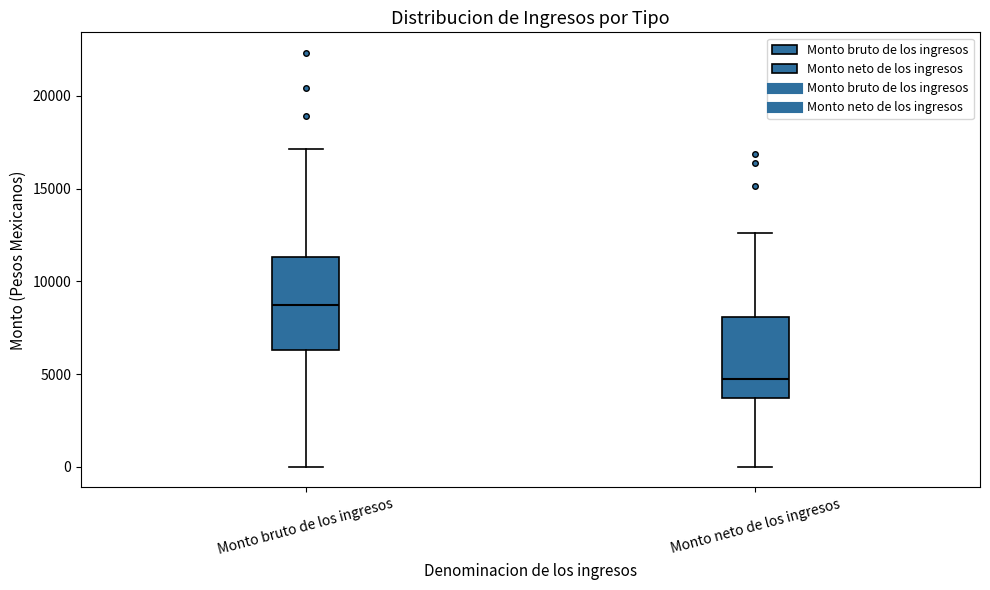

Reading left to right, read every box against the y-axis: the position of its median line, the range the box covers, and the ends of its whiskers. The values are not printed on the chart, so give them approximately, as read against the axis.

Monto bruto de los ingresos: median 8500, box 6500 to 11500, whiskers 0 to 17000
Monto neto de los ingresos: median 4500, box 3500 to 8000, whiskers 0 to 12500